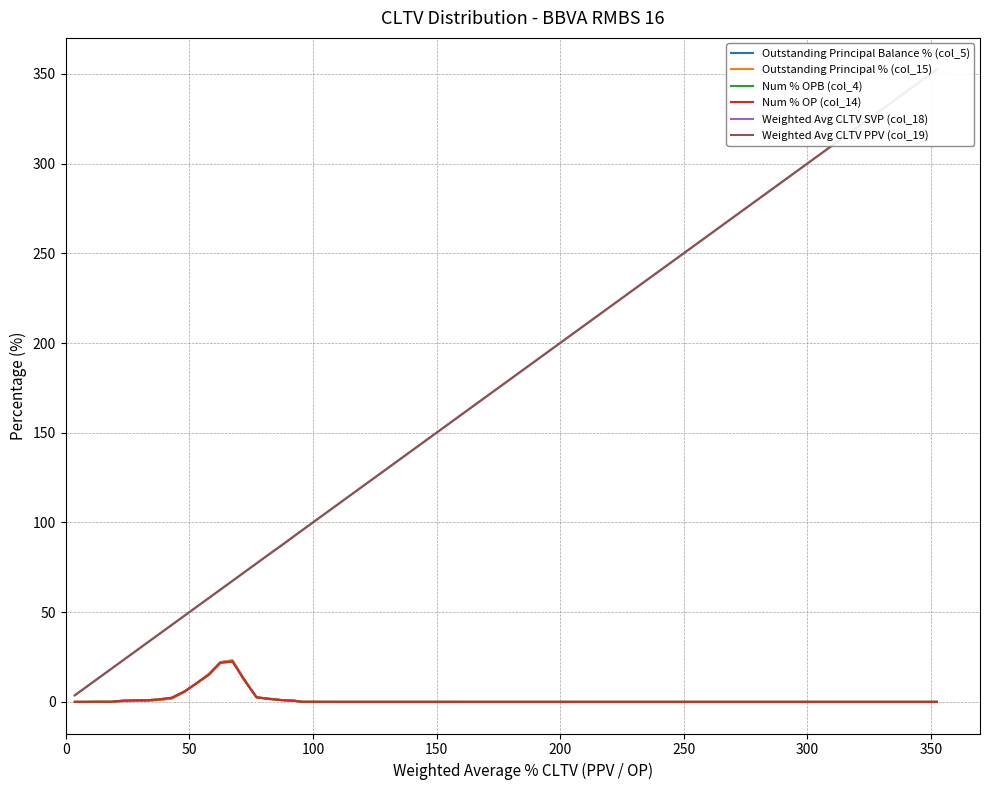

How many distinct data groups are displayed?

6